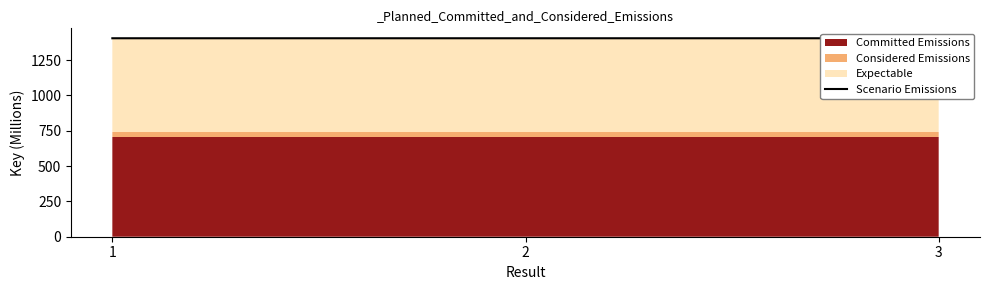

What is the value of the 1st point from the left?

1404.9